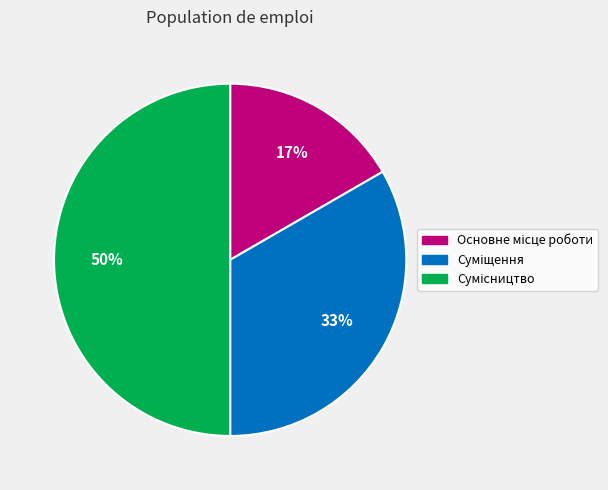

To the nearest percent, what is the difference between the largest and smallest slice percentages?

33%